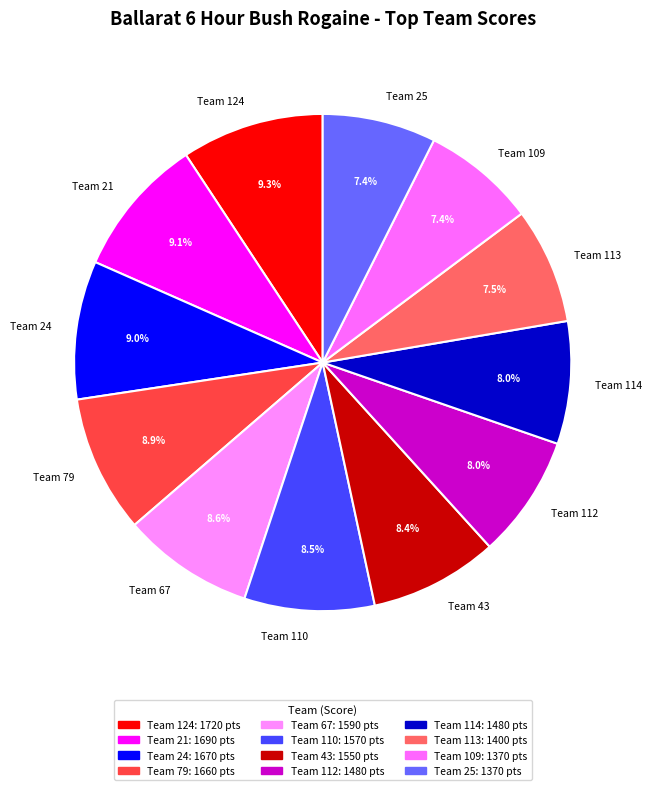

To the nearest percent, what is the average slice percentage?

8%